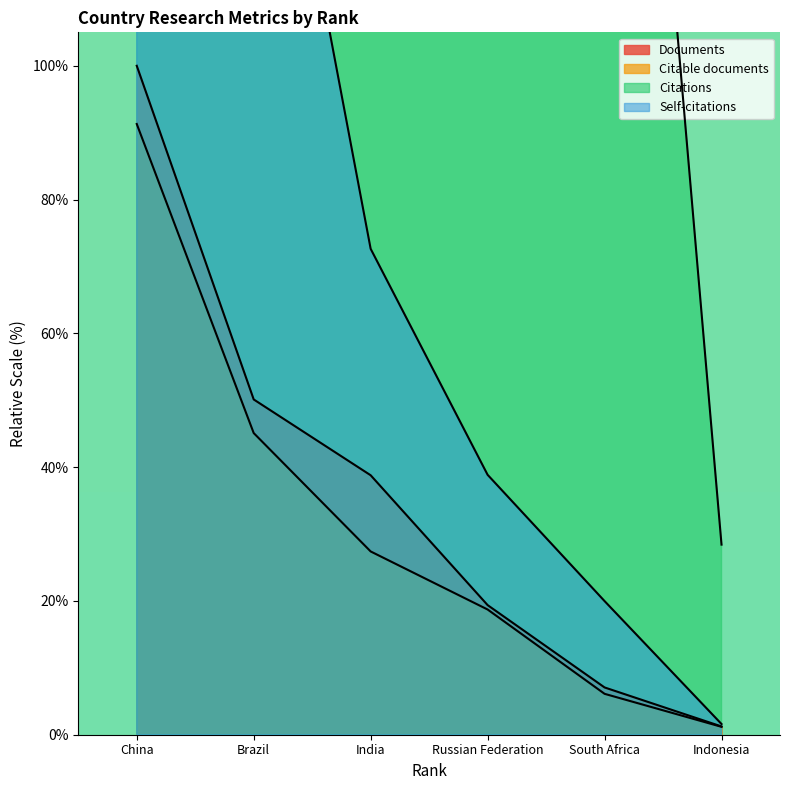

What is the value of the Self-citations point at the 1st from the left?

670.7